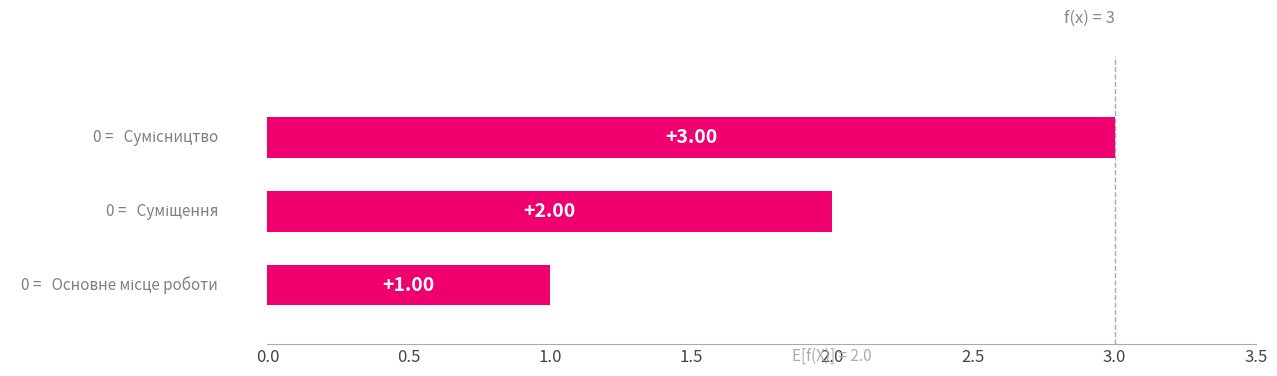

Are the bars horizontal?

Yes